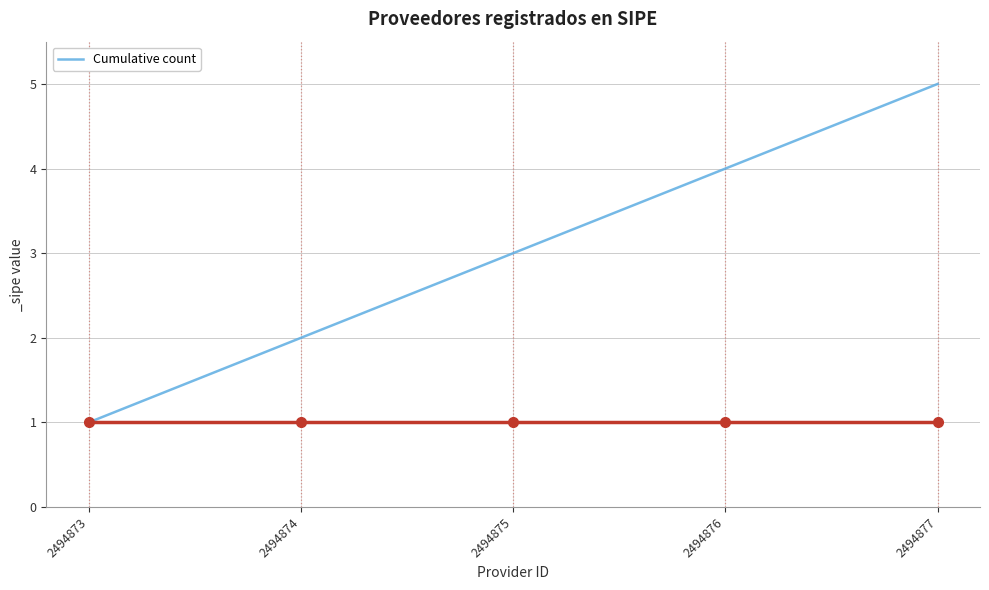

Rank the categories by value from lowest to highest.

2494873, 2494874, 2494875, 2494876, 2494877